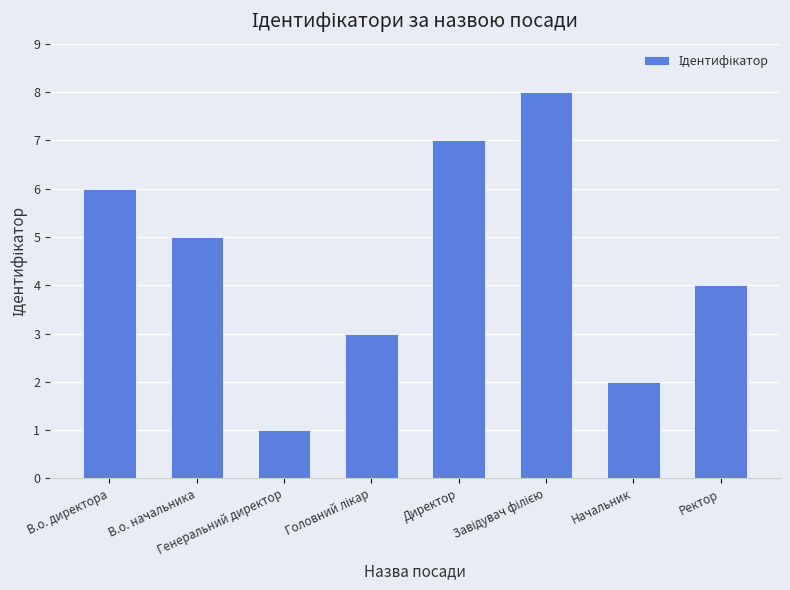

How many values are below 5?

4